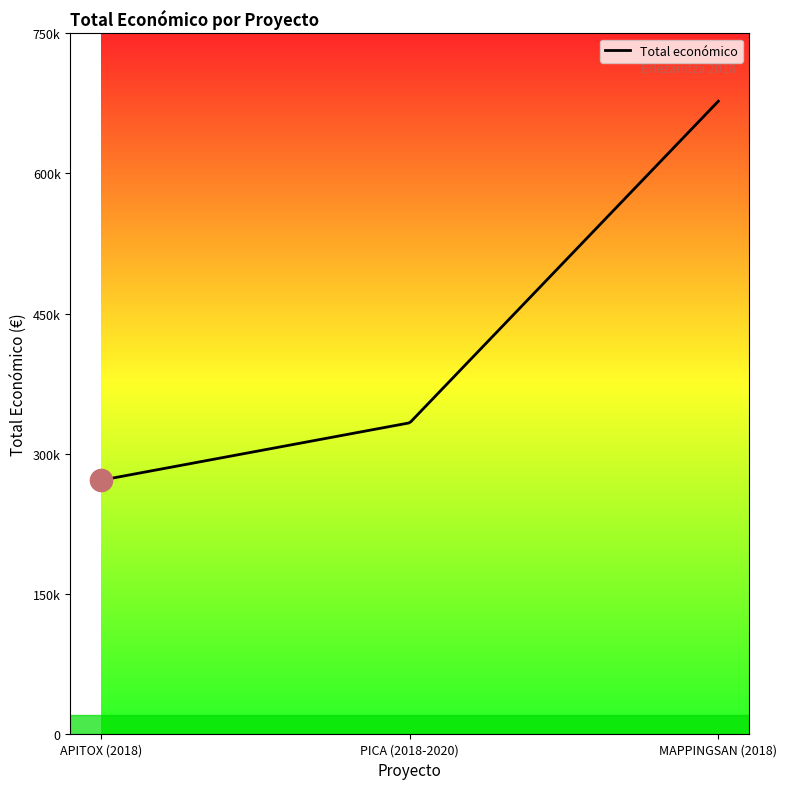

Where is the data nearest to the value 474488?

PICA (2018-2020)